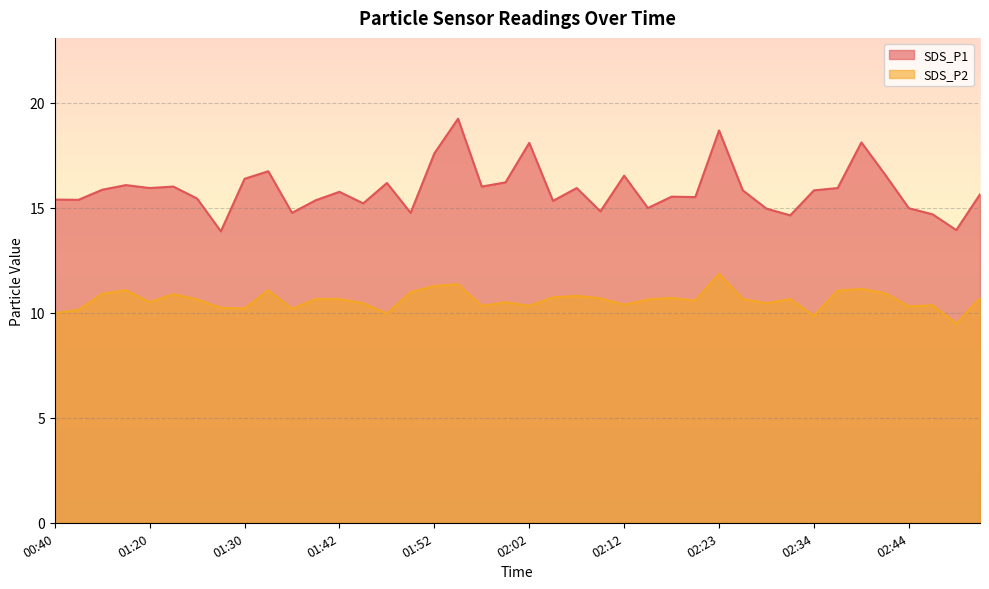

At which category does SDS_P1 reach its first local valley?

00:43